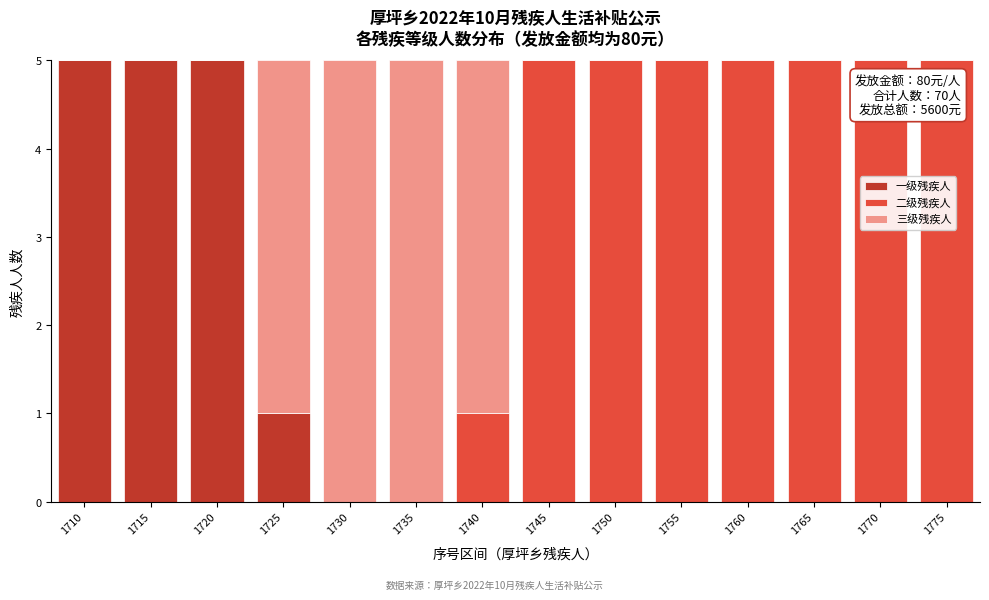

What is the total value across all series at 1750?

5